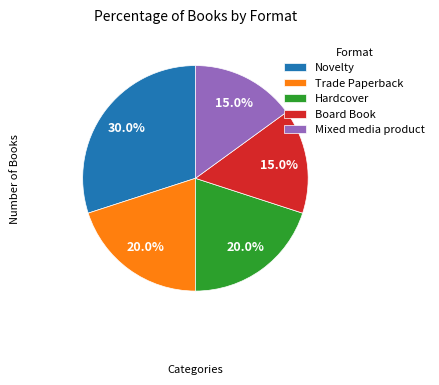

Count the number of slices in the pie.

5